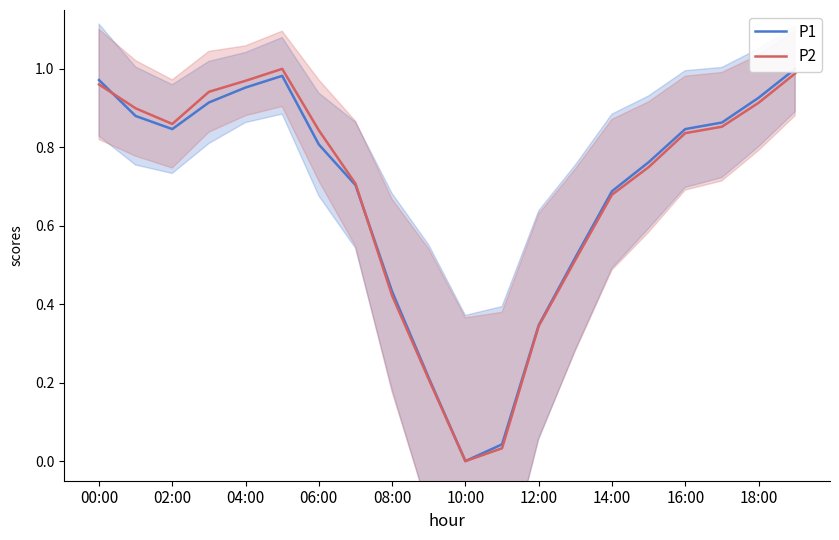

Which series has the largest total across all categories?

P2